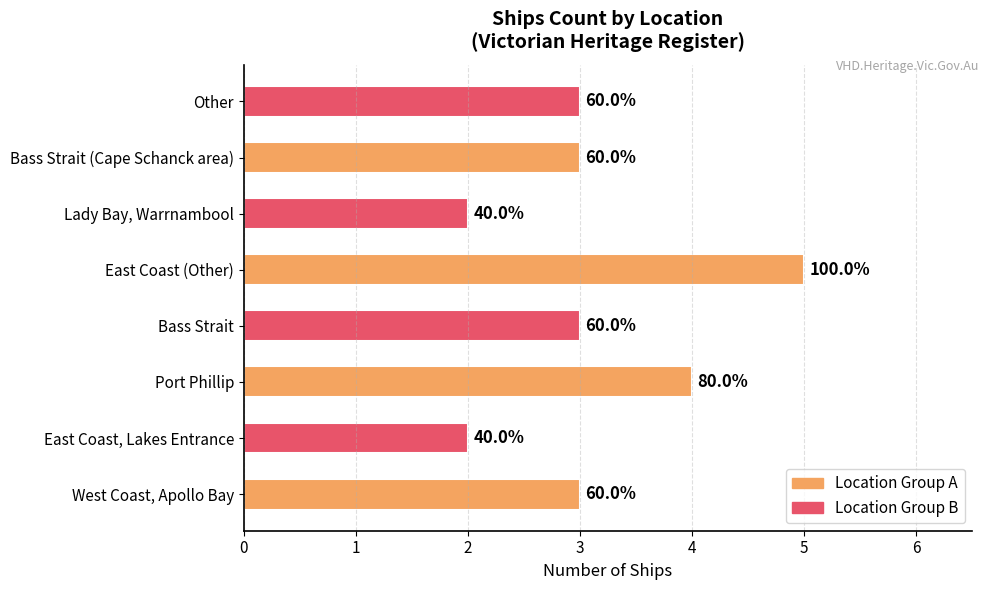

How many bars are there in total?

8